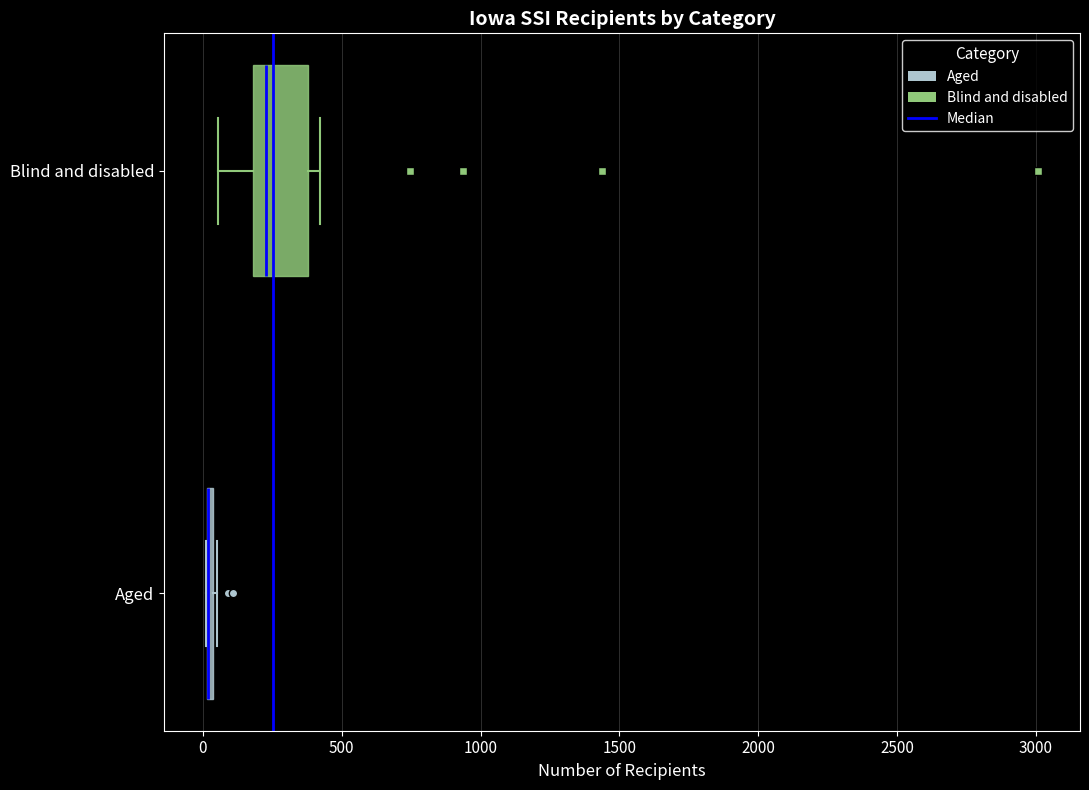

Which box is the widest, from its left edge to its right edge?

Blind and disabled